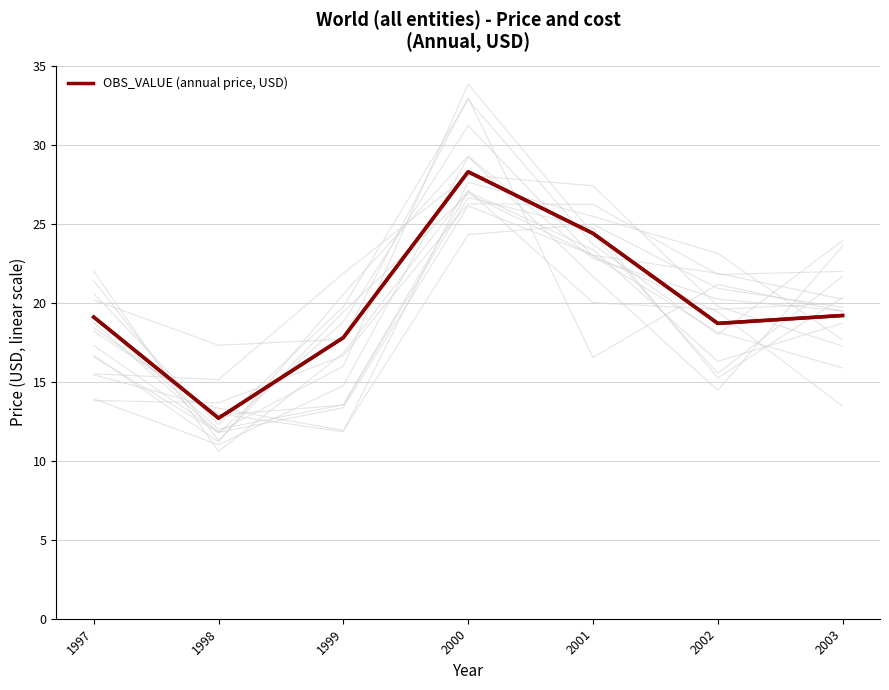

List the labels in order of value, smallest first.

1998, 1999, 2002, 1997, 2003, 2001, 2000